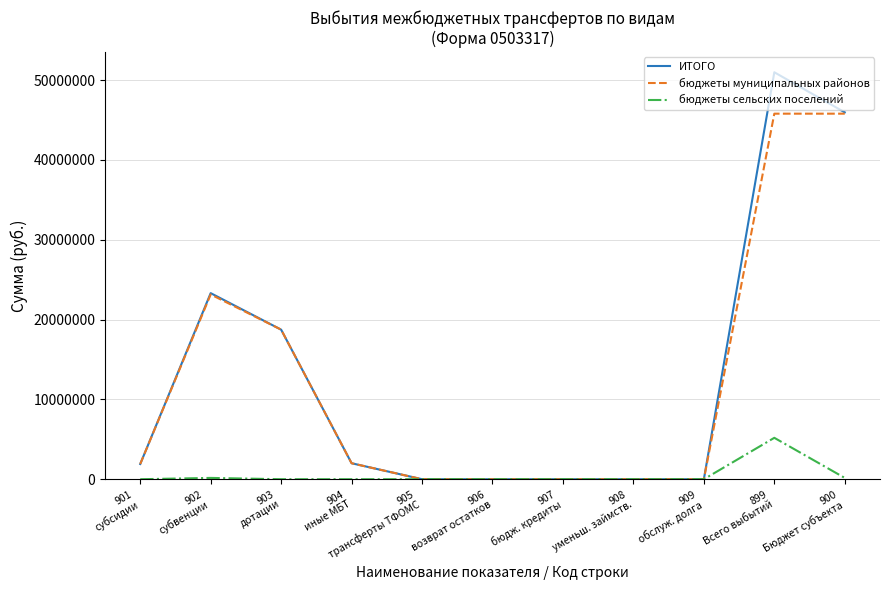

What is the highest value of the бюджеты муниципальных районов series?

45789344.0